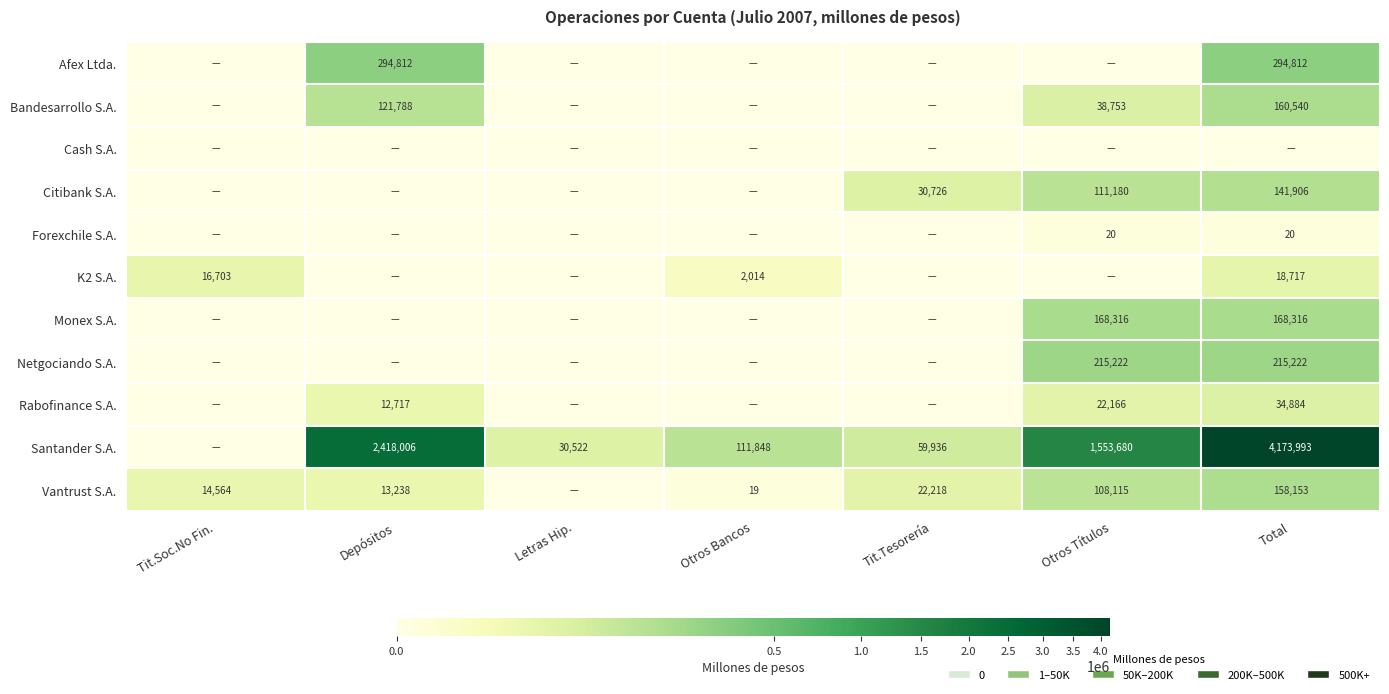

What is the sum of the Rabofinance S.A. values at Total and Depósitos?

47601